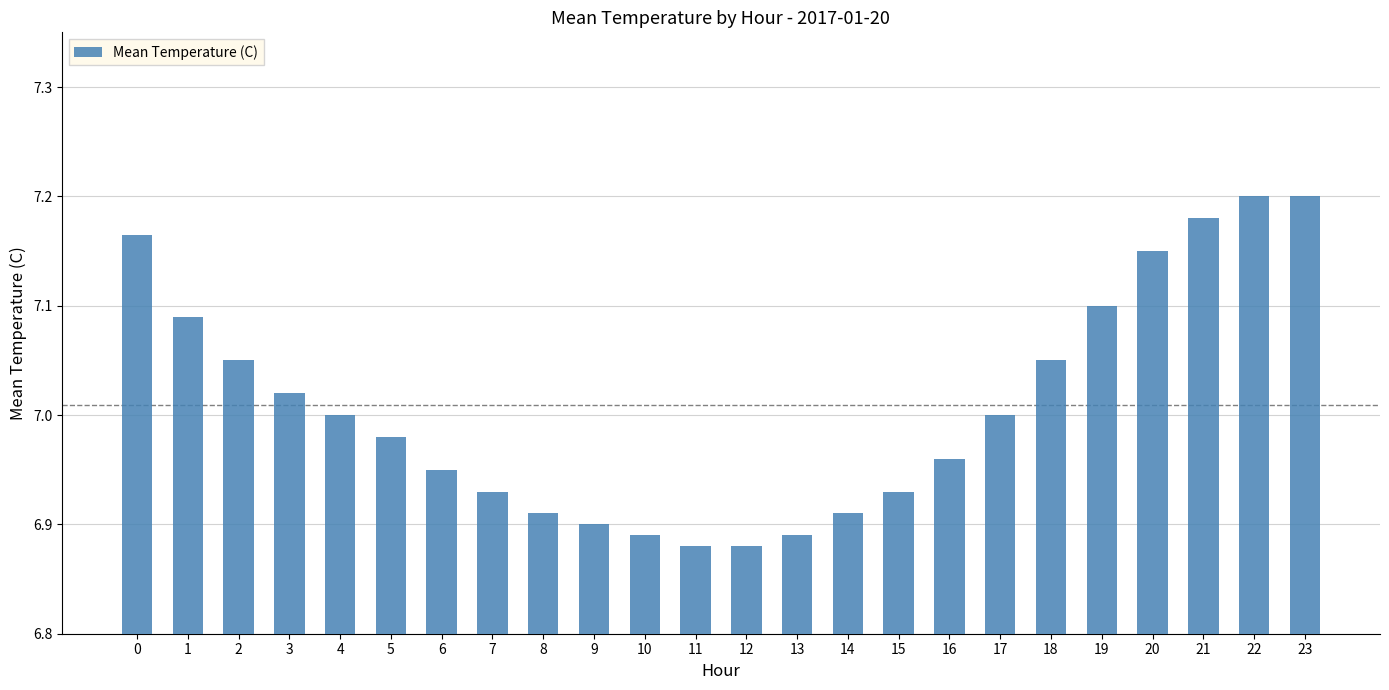

True or false: the data shows 7.1 at 19.

True